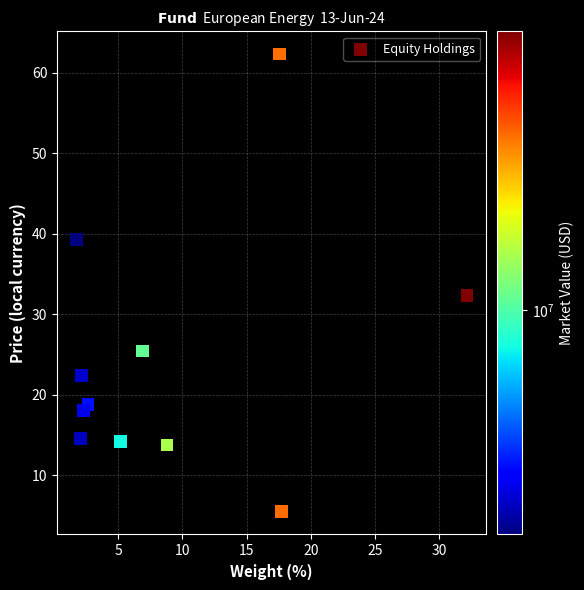

What Y value in the scatter plot is closest to 33?

32.3